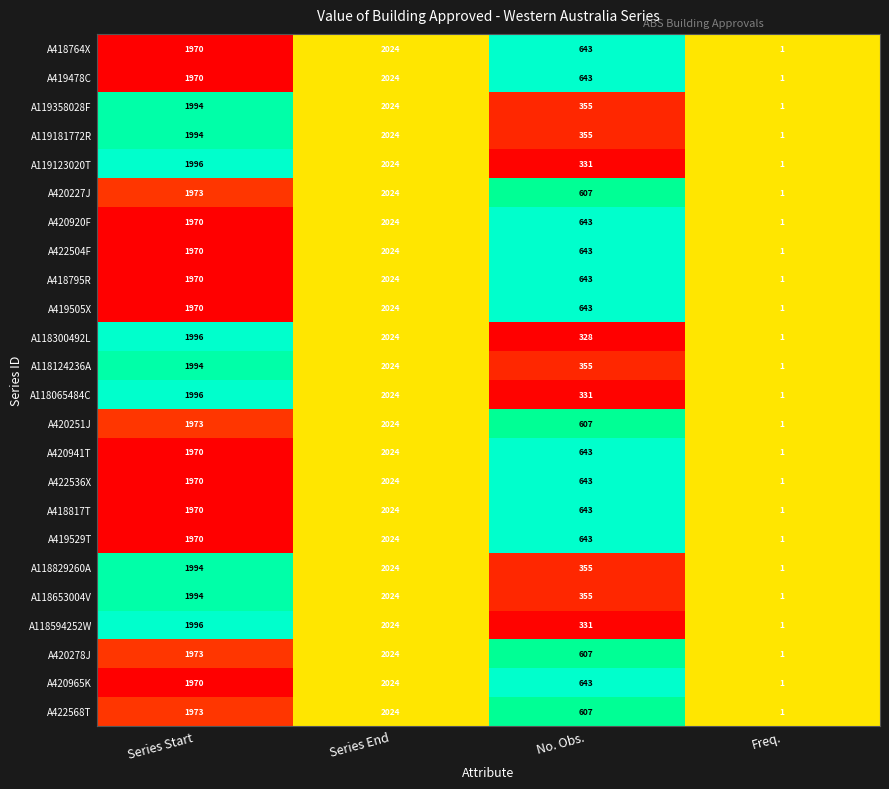

What is the difference between the A119358028F values at Series End and No. Obs.?

1669